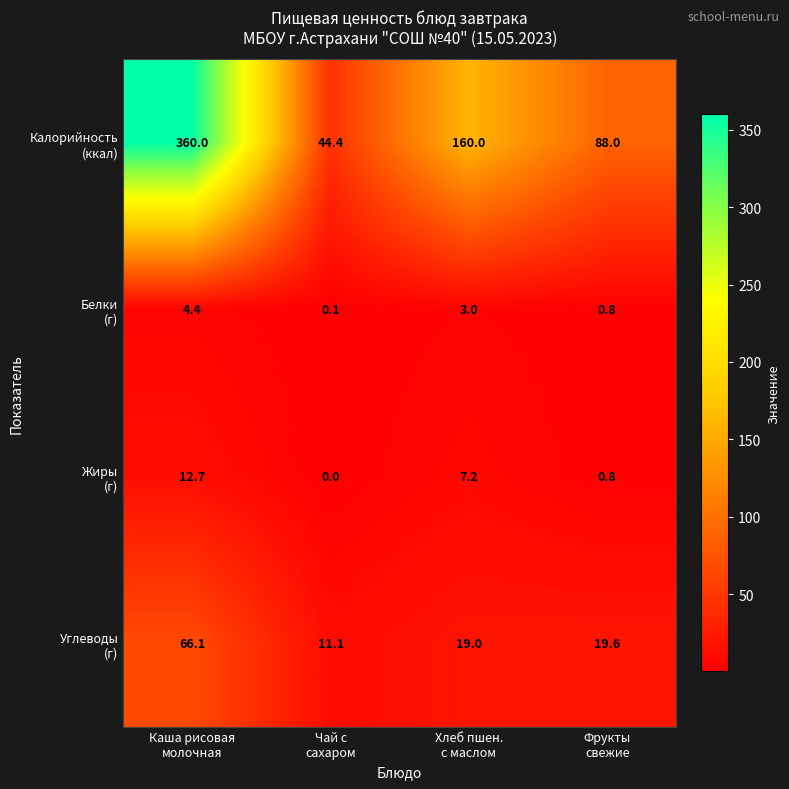

At how many categories does at least one series exceed 34?

4